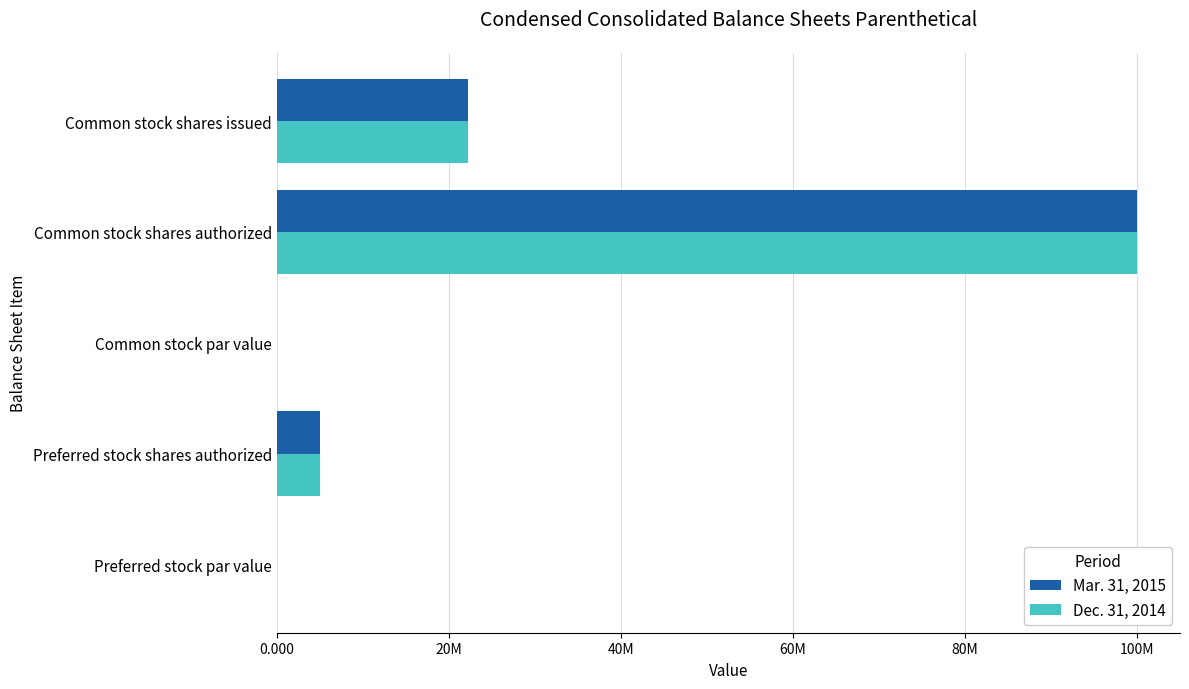

What are all the series names shown in the legend?

Mar. 31, 2015, Dec. 31, 2014